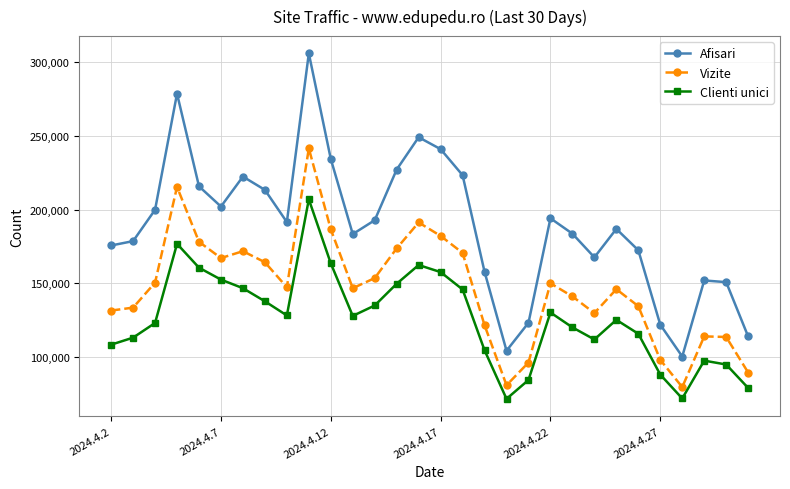

What is the value of the Afisari point at the 26th from the left?

122049